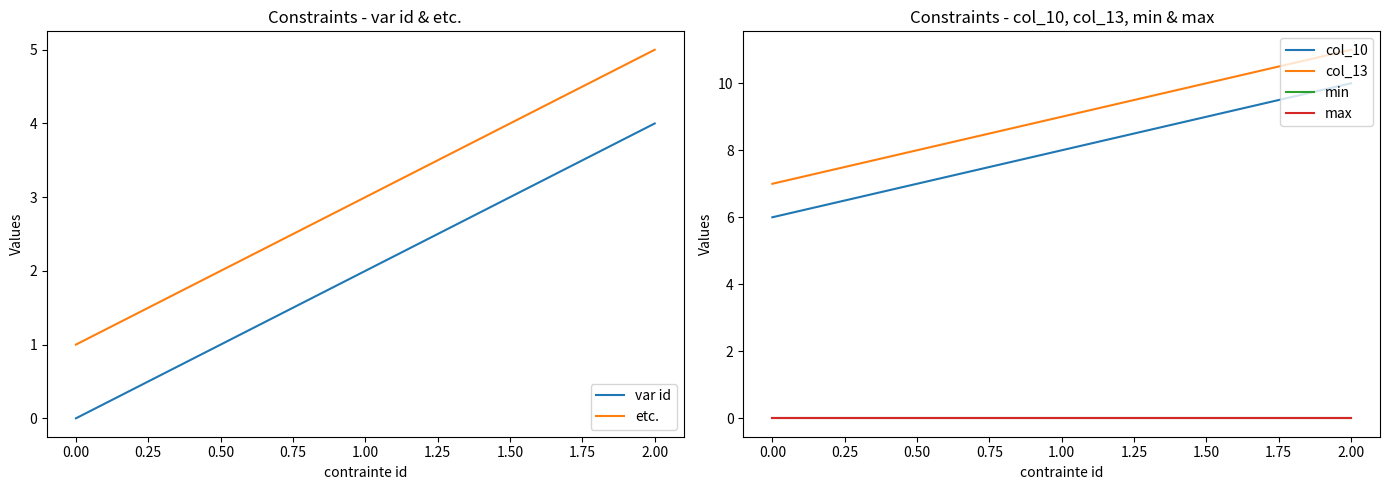

How many lines are shown in the chart?

6